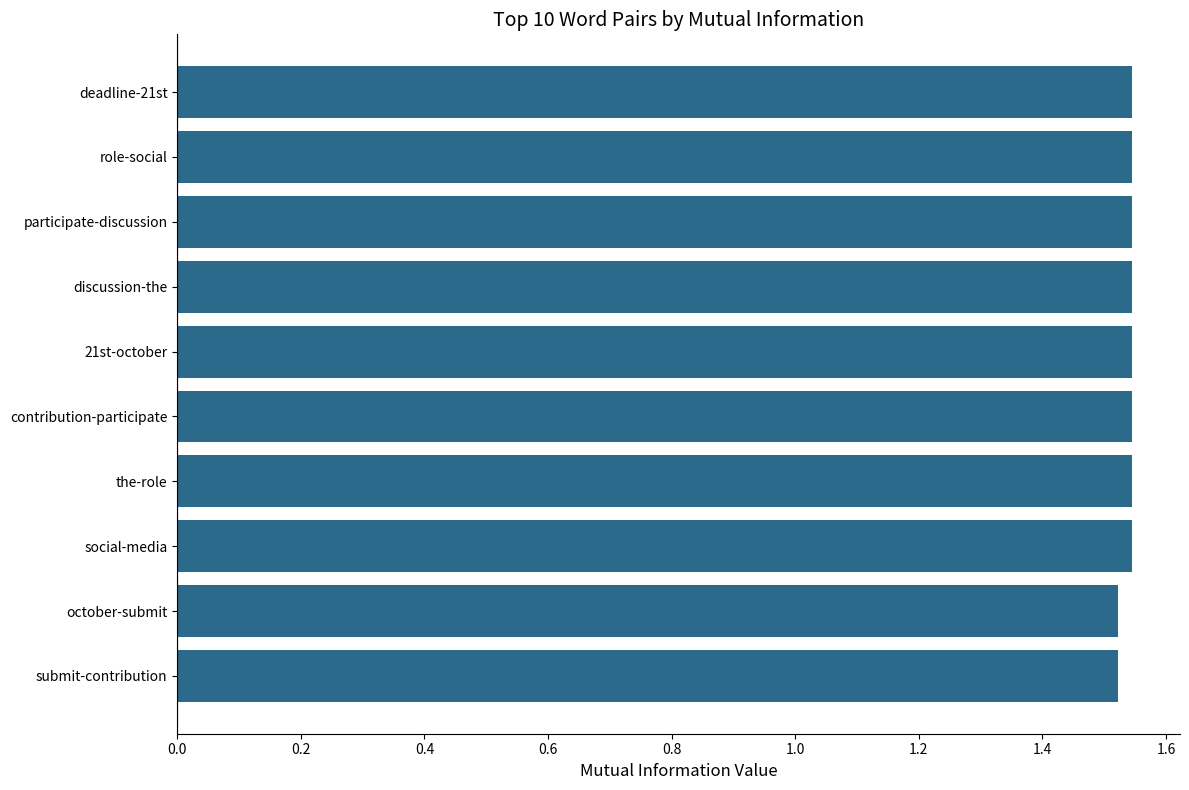

True or false: the data shows 1.0 at the-role.

False